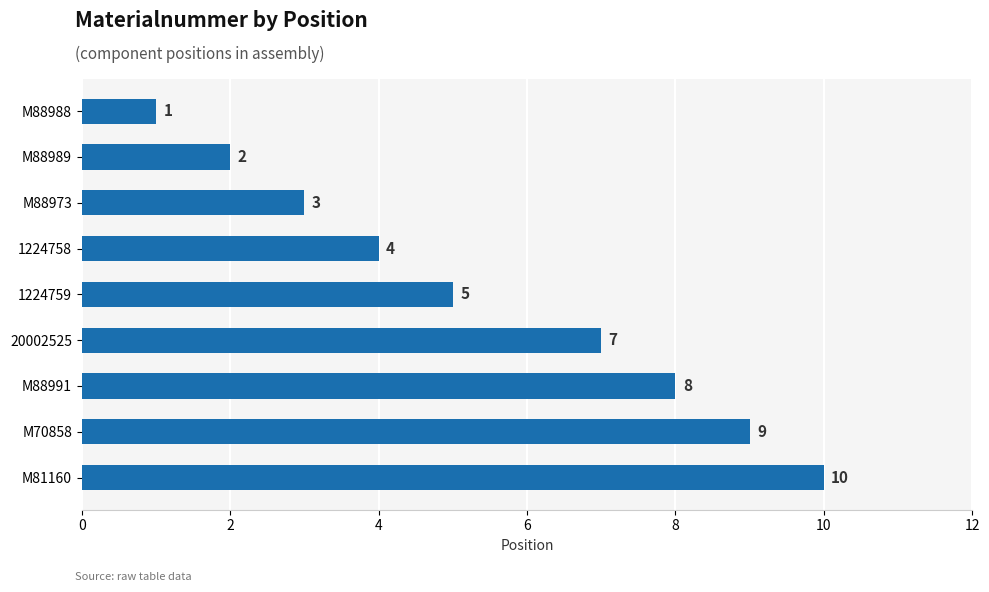

Rank the categories by value from lowest to highest.

M88988, M88989, M88973, 1224758, 1224759, 20002525, M88991, M70858, M81160